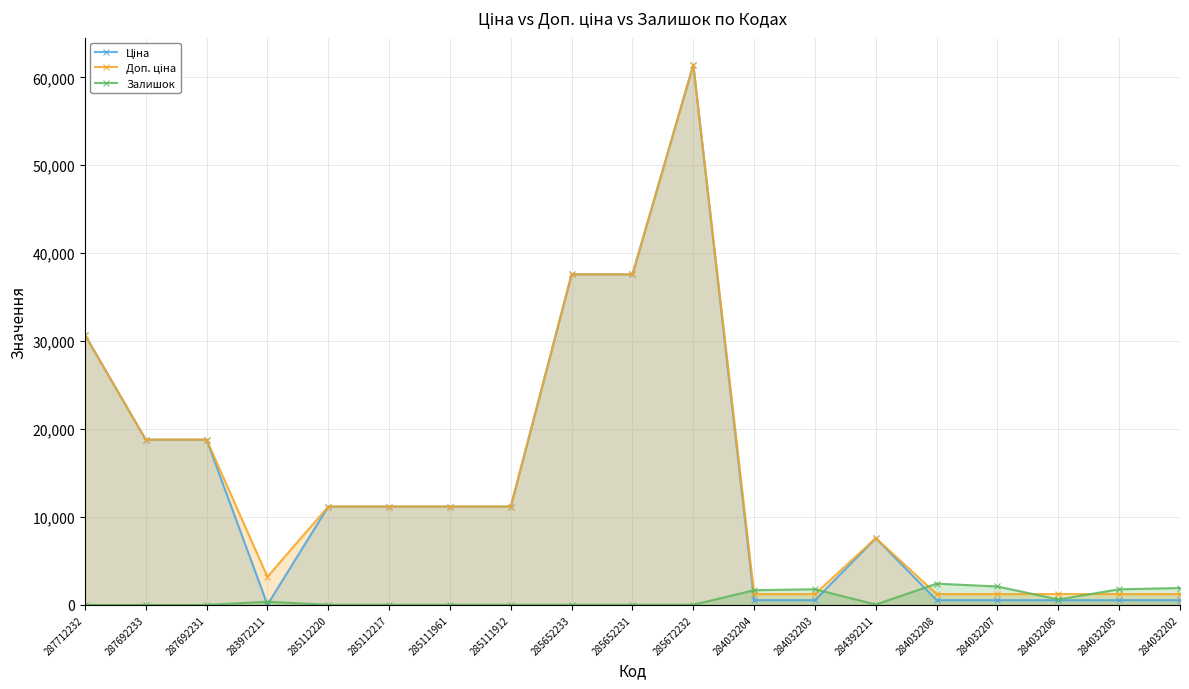

True or false: Ціна and Доп. ціна intersect in this chart.

False